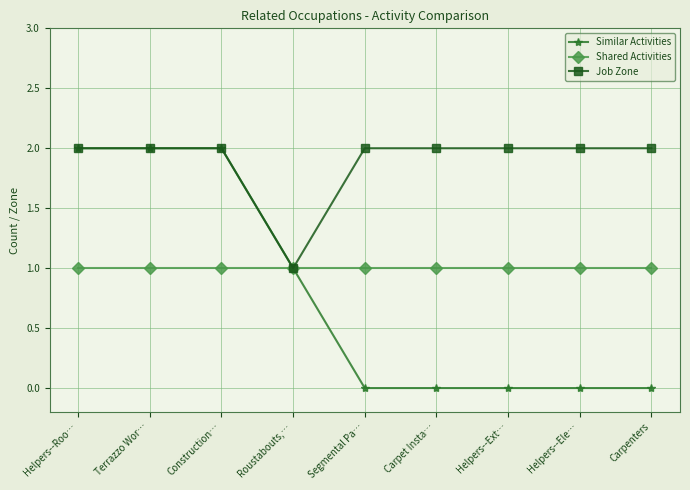

Is the value of Similar Activities at Helpers--Ele… greater than the value of Shared Activities at Carpet Insta…?

No